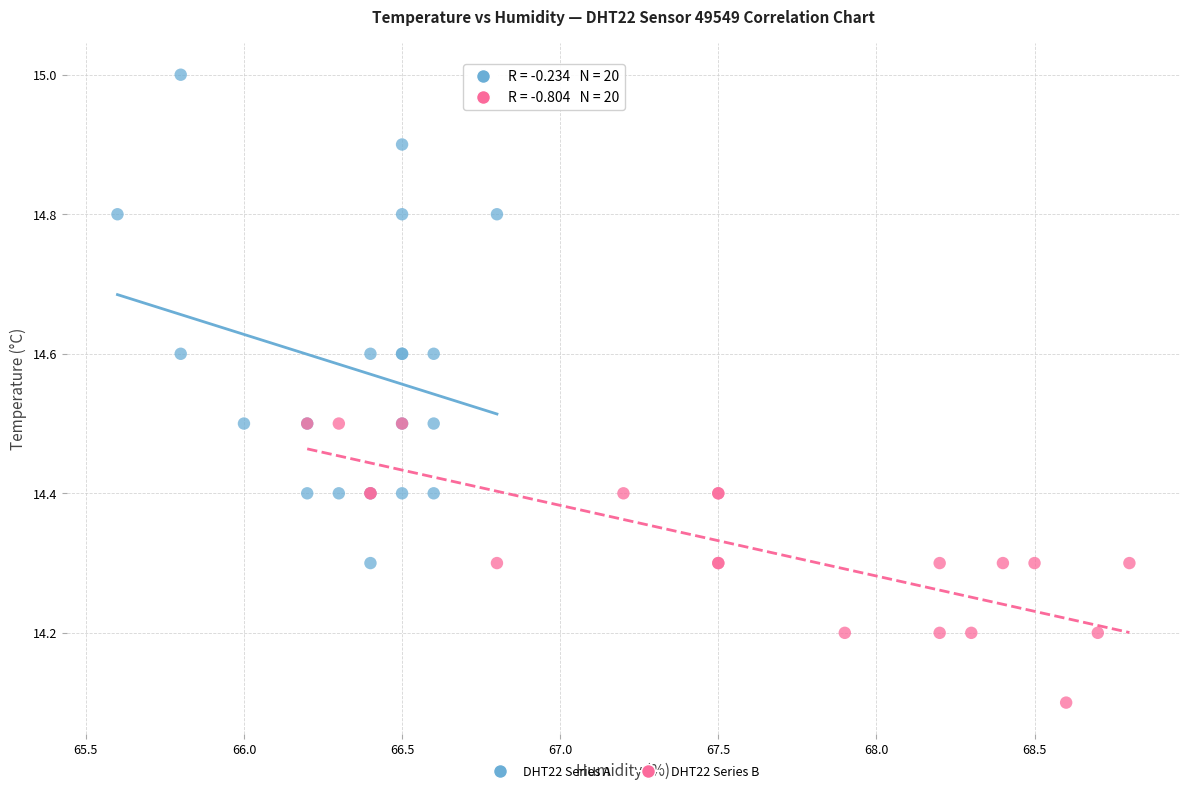

Which series has the largest Y range (max minus min)?

DHT22 Series A